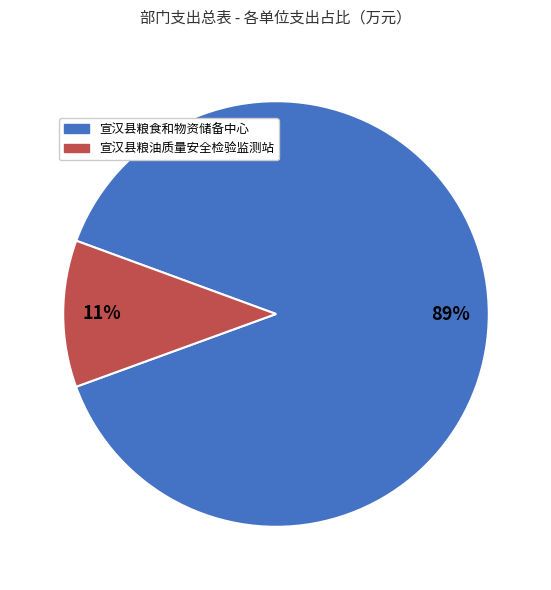

What percentage is the 宣汉县粮食和物资储备中心 slice, to the nearest percent?

89%